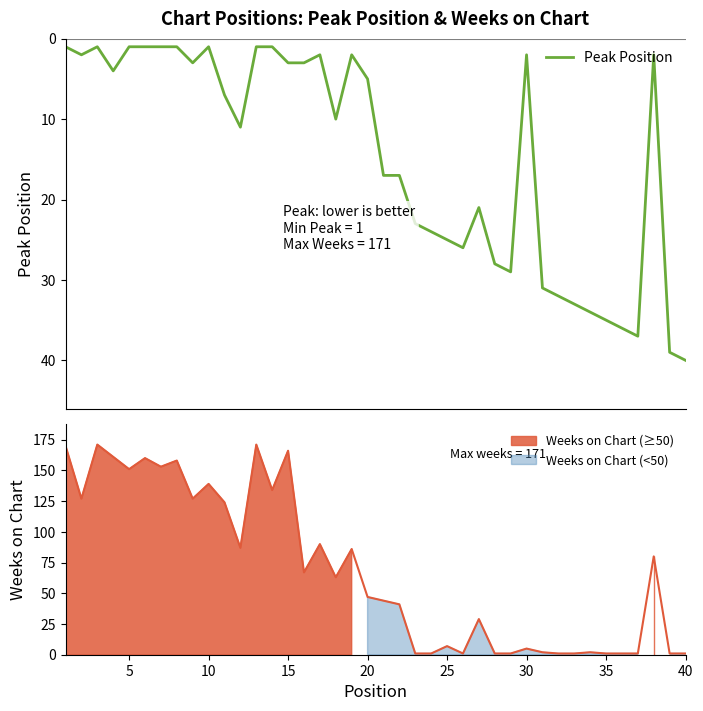

What is the highest value of the Peak Position series?

40